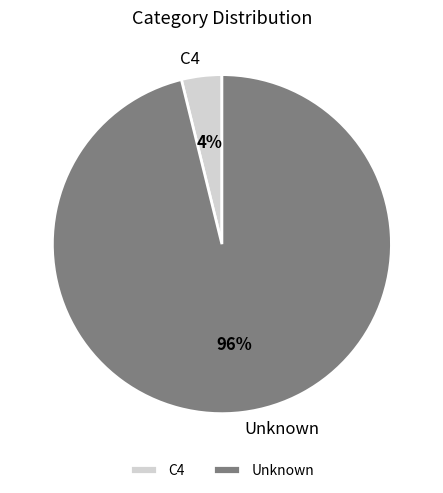

Between Unknown and C4, which is larger?

Unknown